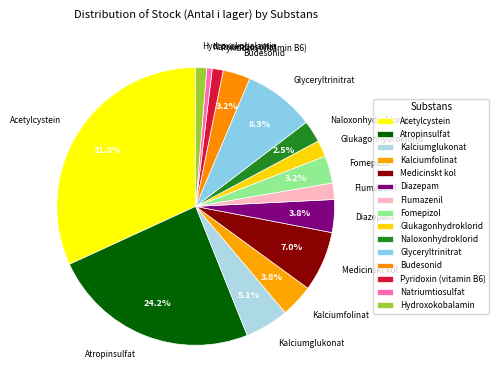

How many segments does this pie chart have?

15